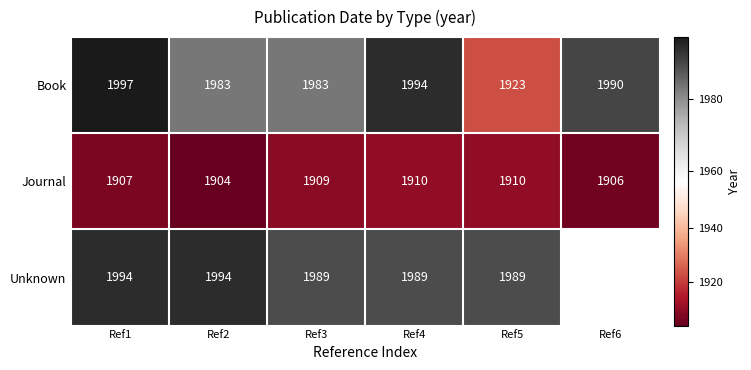

Which has a higher value, Ref5 or Ref4?

Ref4